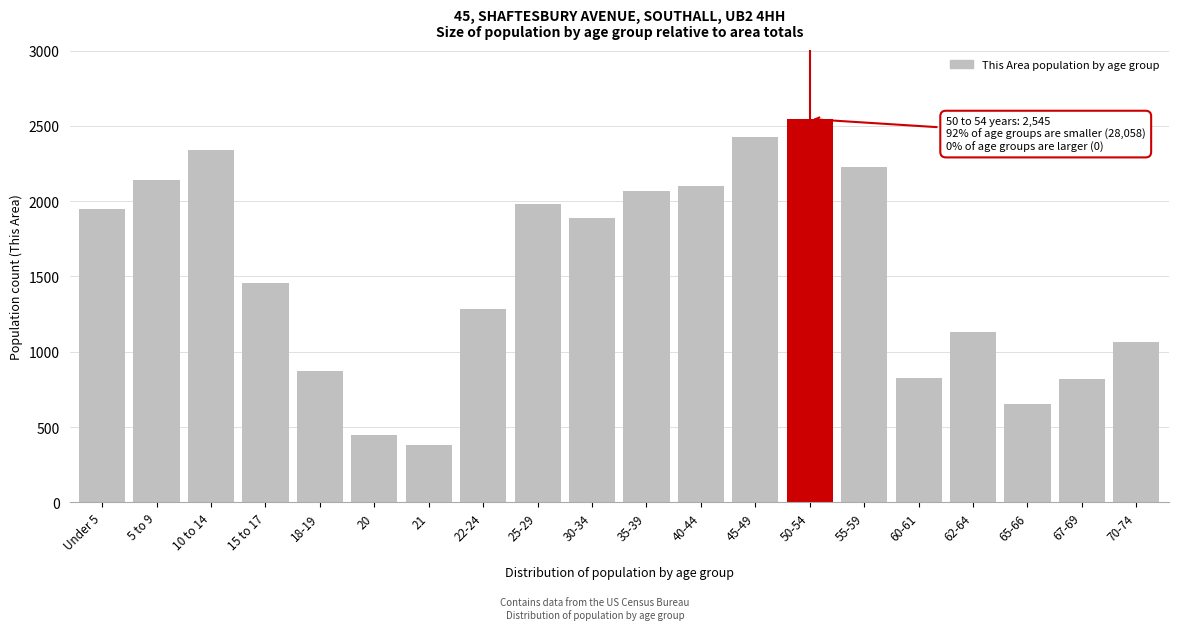

What is the sum of the values at 35-39 and 70-74?

3130